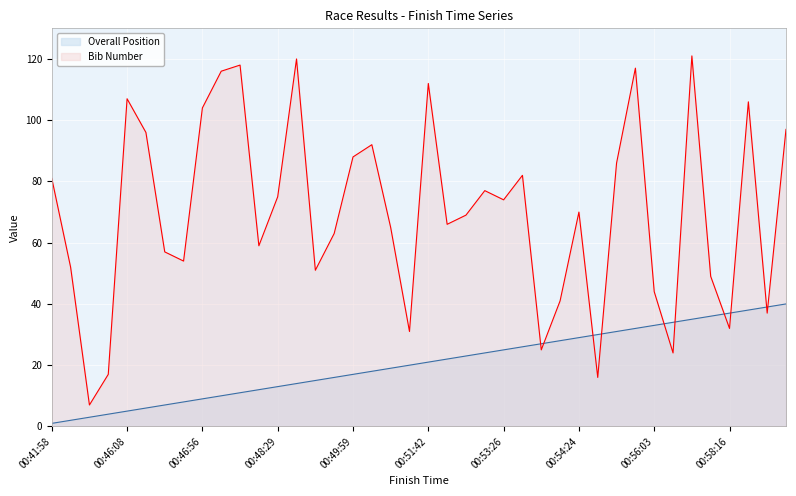

True or false: Overall Position has more than 1 interior local peaks.

False